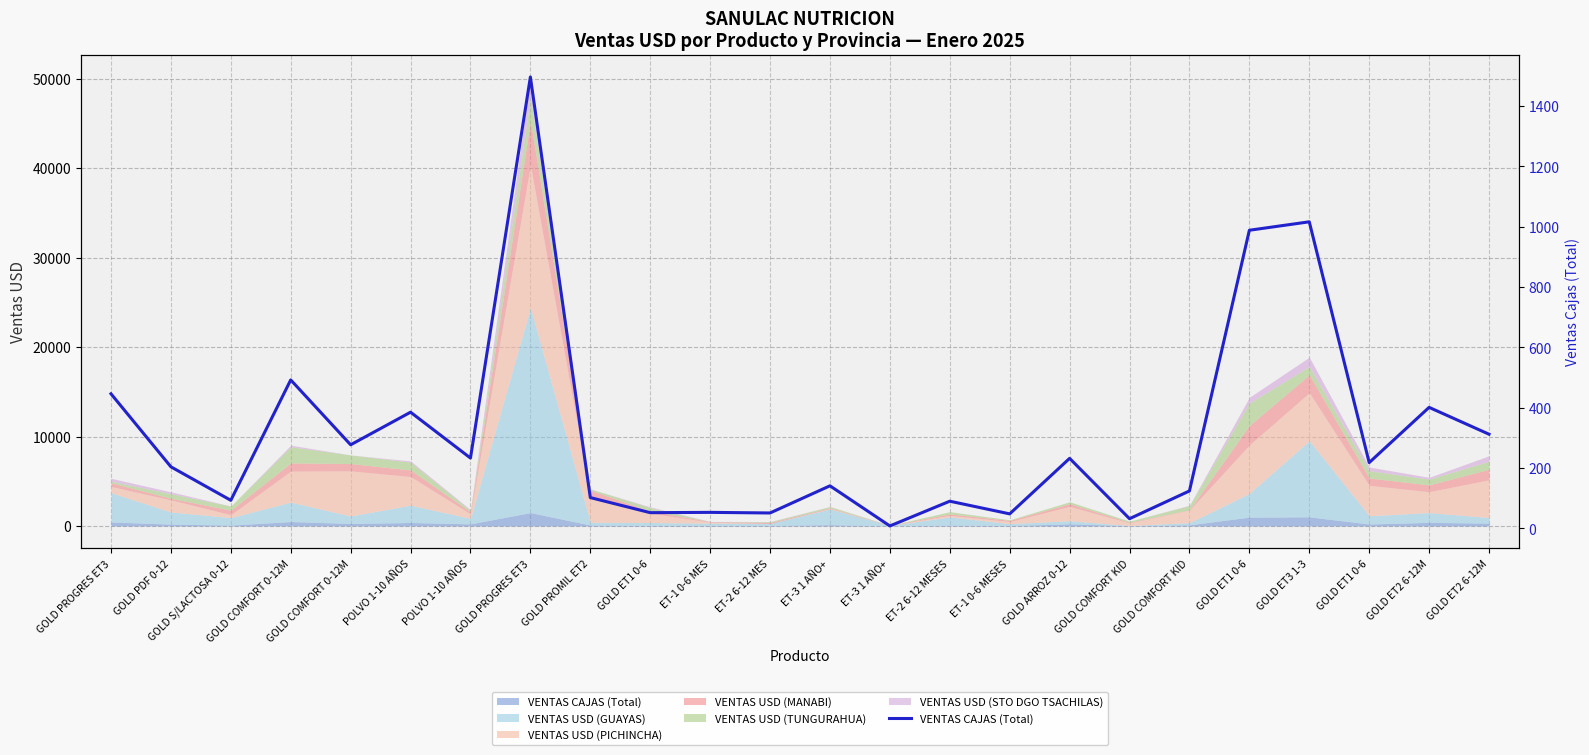

Reading right to left, list all the values displayed in this chart.

312	401	218	1016	988	124	32	232	48	90	8	141	51	53	52	102	1496	233	385	277	492	93	204	446